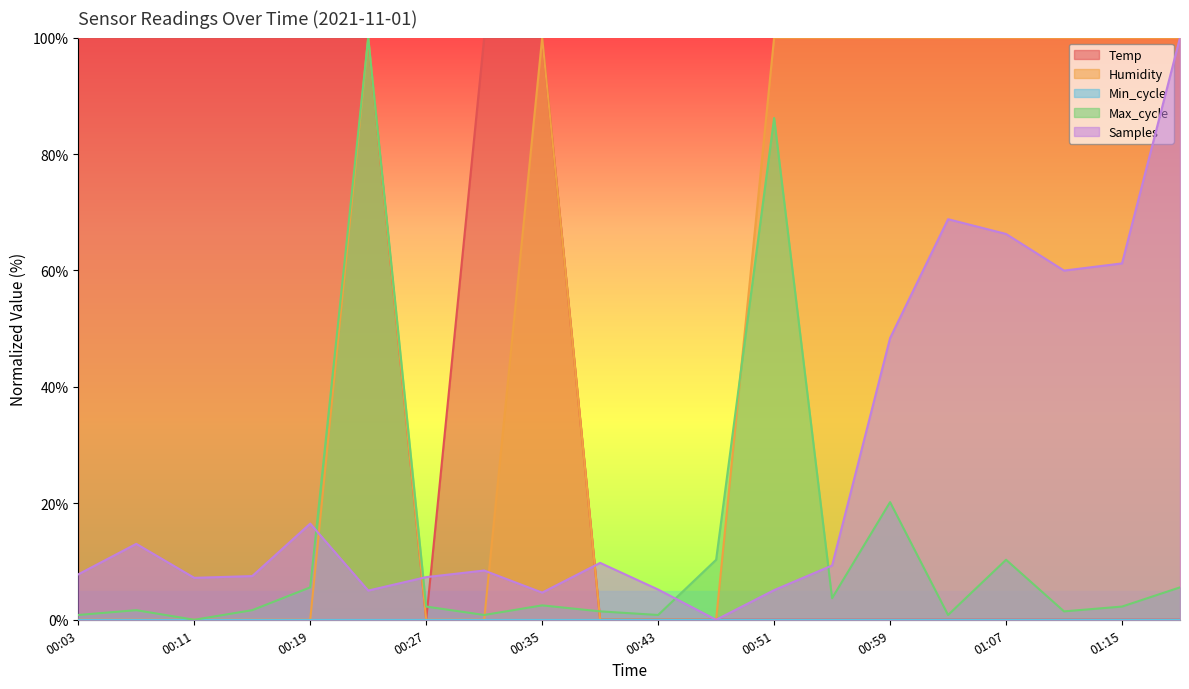

Where is Max_cycle nearest to the value 50?

00:59